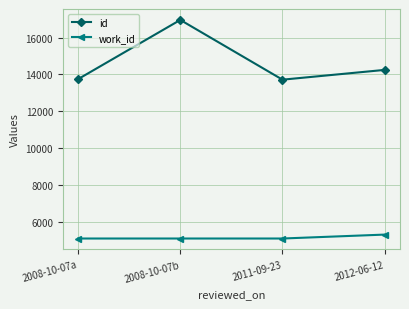

Is the value of id at 2008-10-07b greater than the value of work_id at 2012-06-12?

Yes